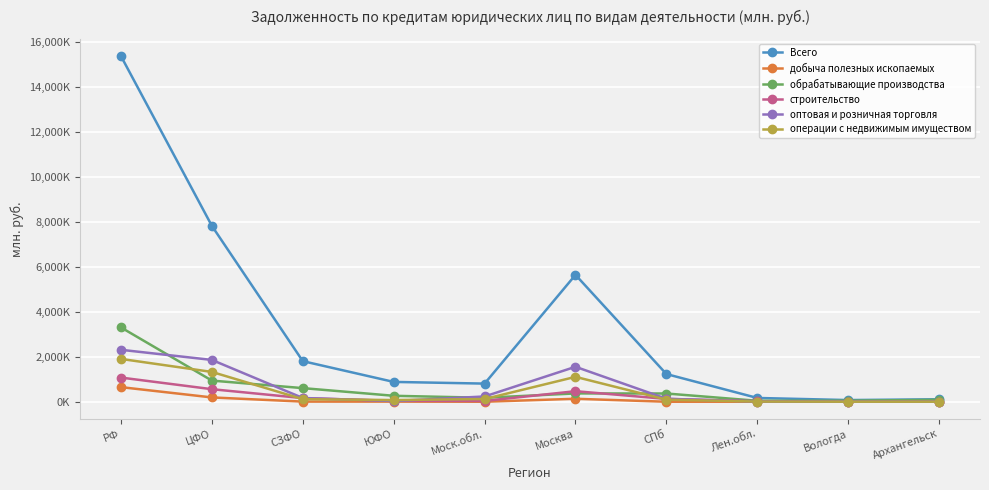

What is the total value across all series at Лен.обл.?

251833